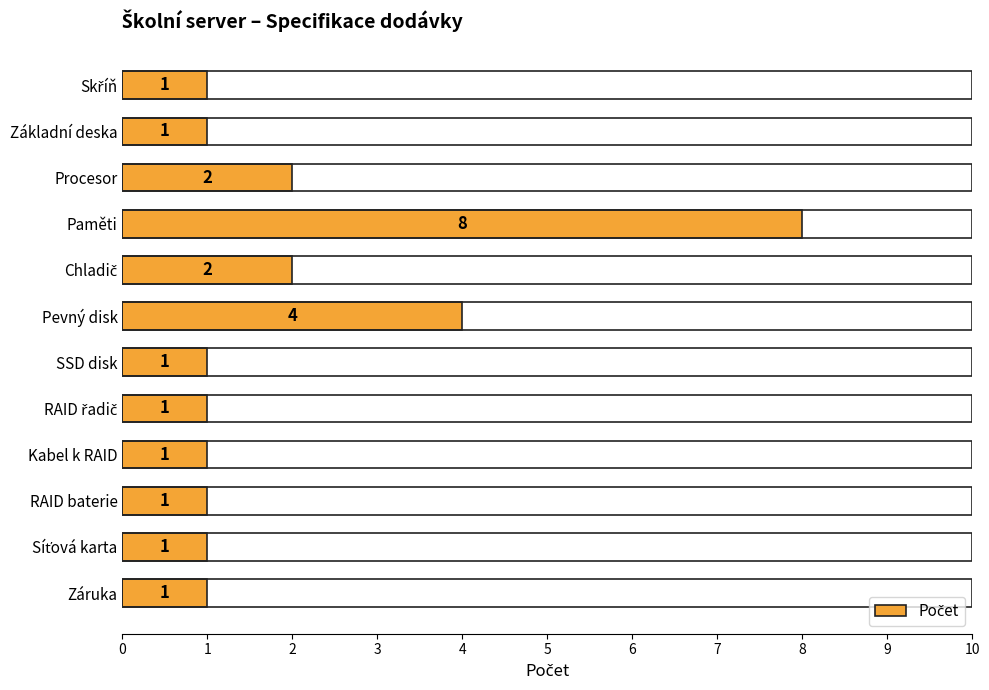

What is the minimum value shown in the chart?

1